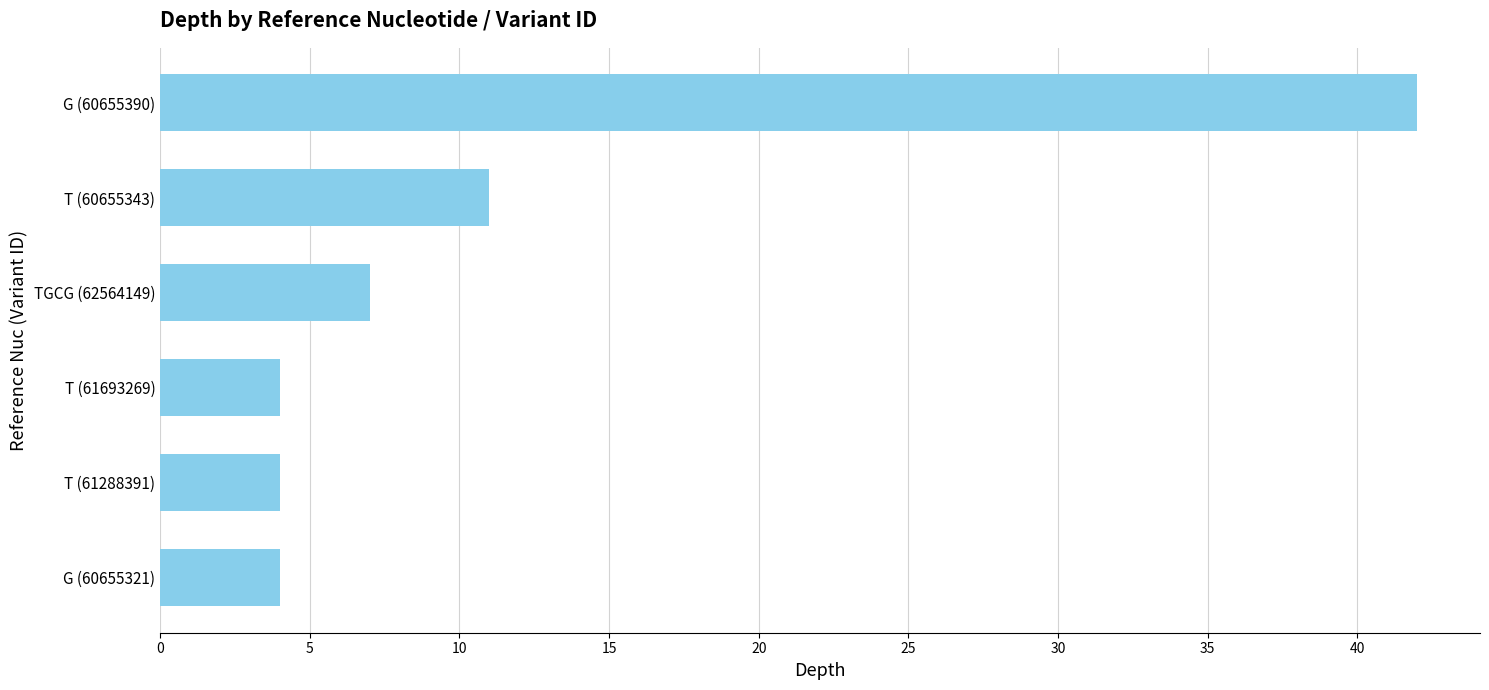

Where is the data nearest to the value 23?

T (60655343)